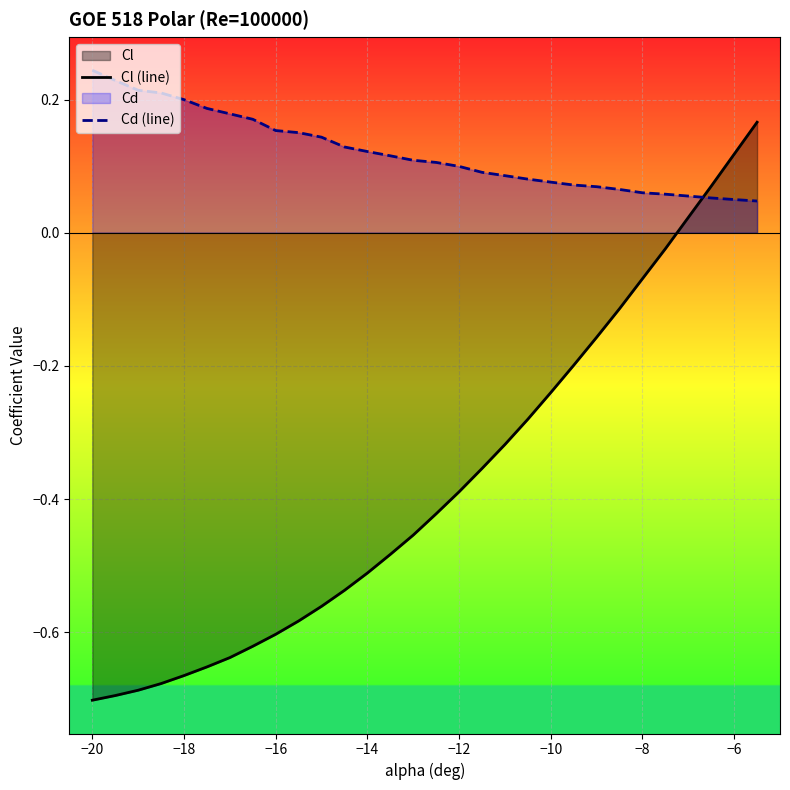

Which series ends up on top after the final intersection of Cd (line) and Cl (line)?

Cl (line)